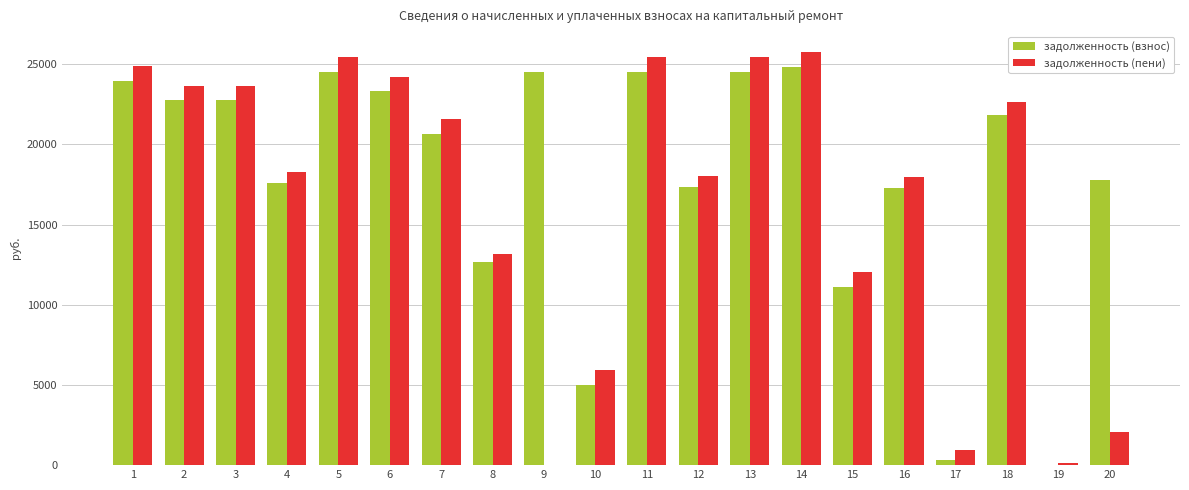

What is the sum of the задолженность (пени) values at 12 and 9?

18004.2